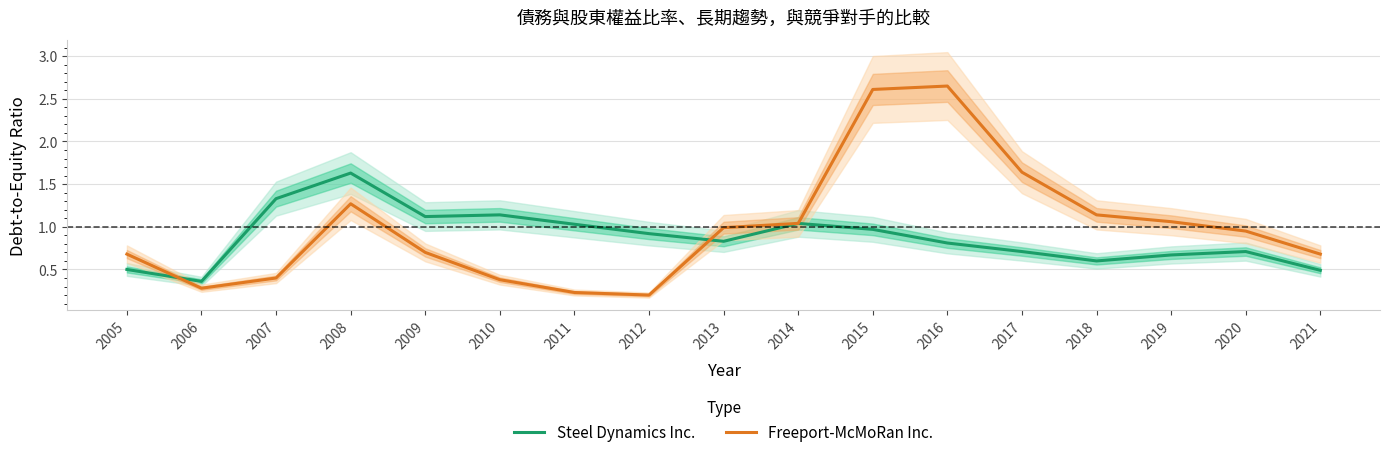

What is the value of the Freeport-McMoRan Inc. point at the 7th from the left?

0.2